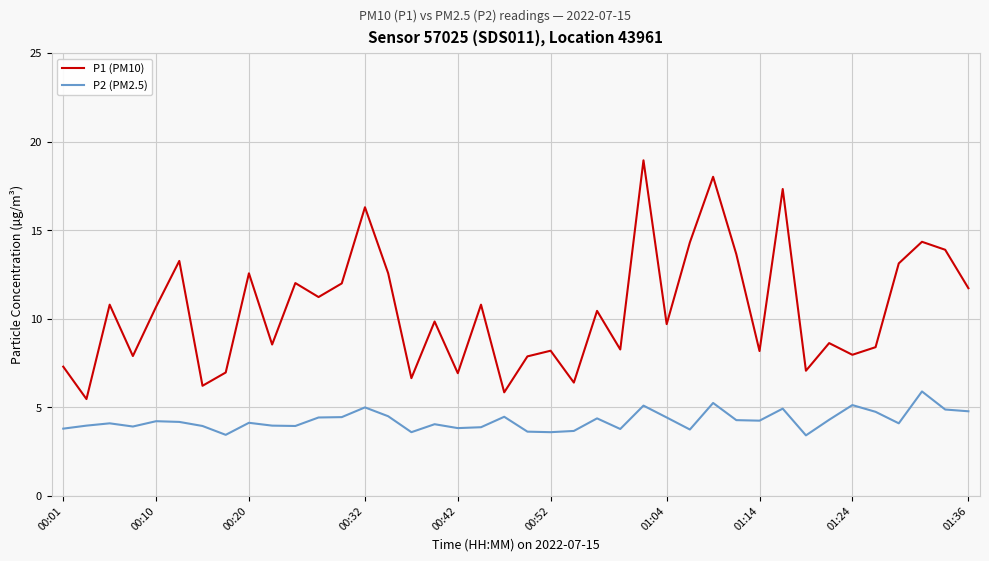

How many values in the P1 (PM10) series exceed 10?

20